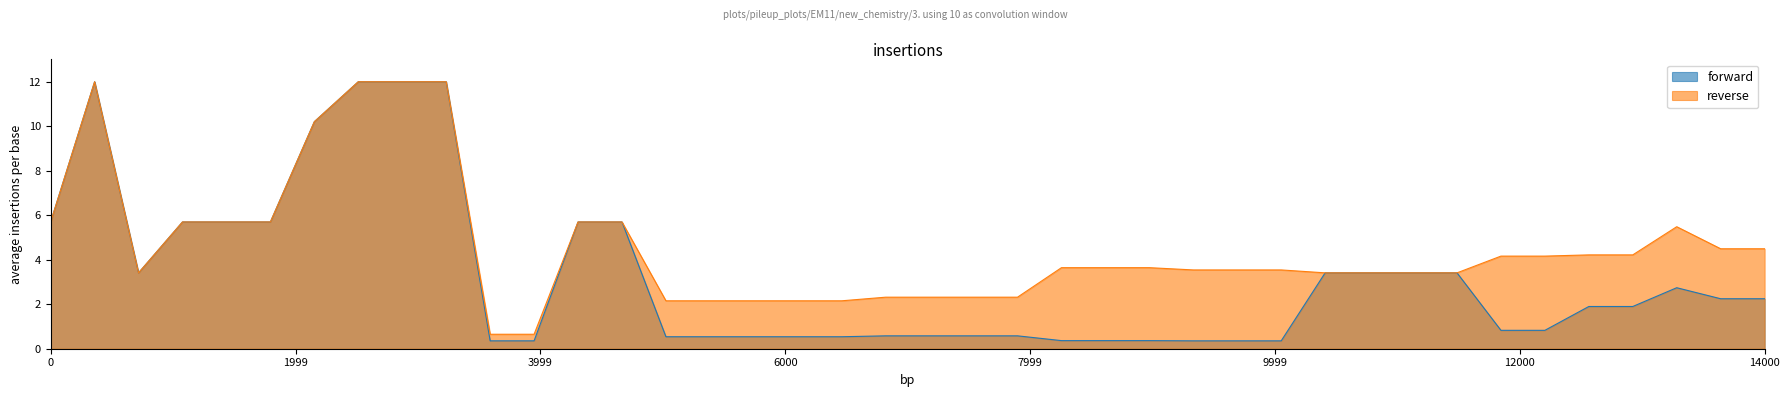

Rank the series by their average value, from lowest to highest.

forward, reverse